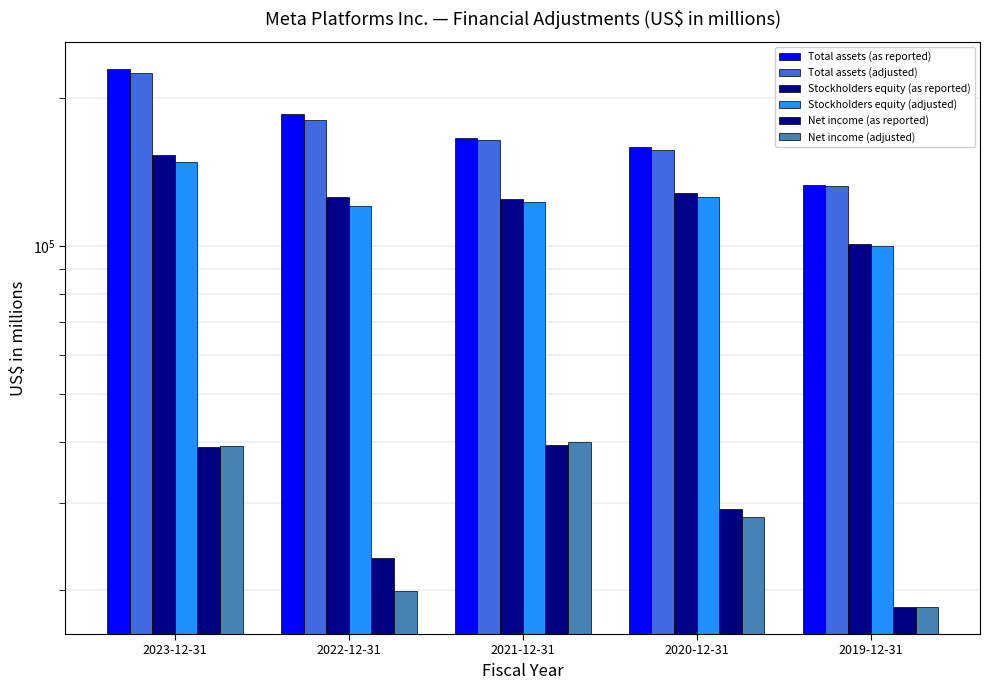

Which label corresponds to the smallest value in the chart?

2019-12-31